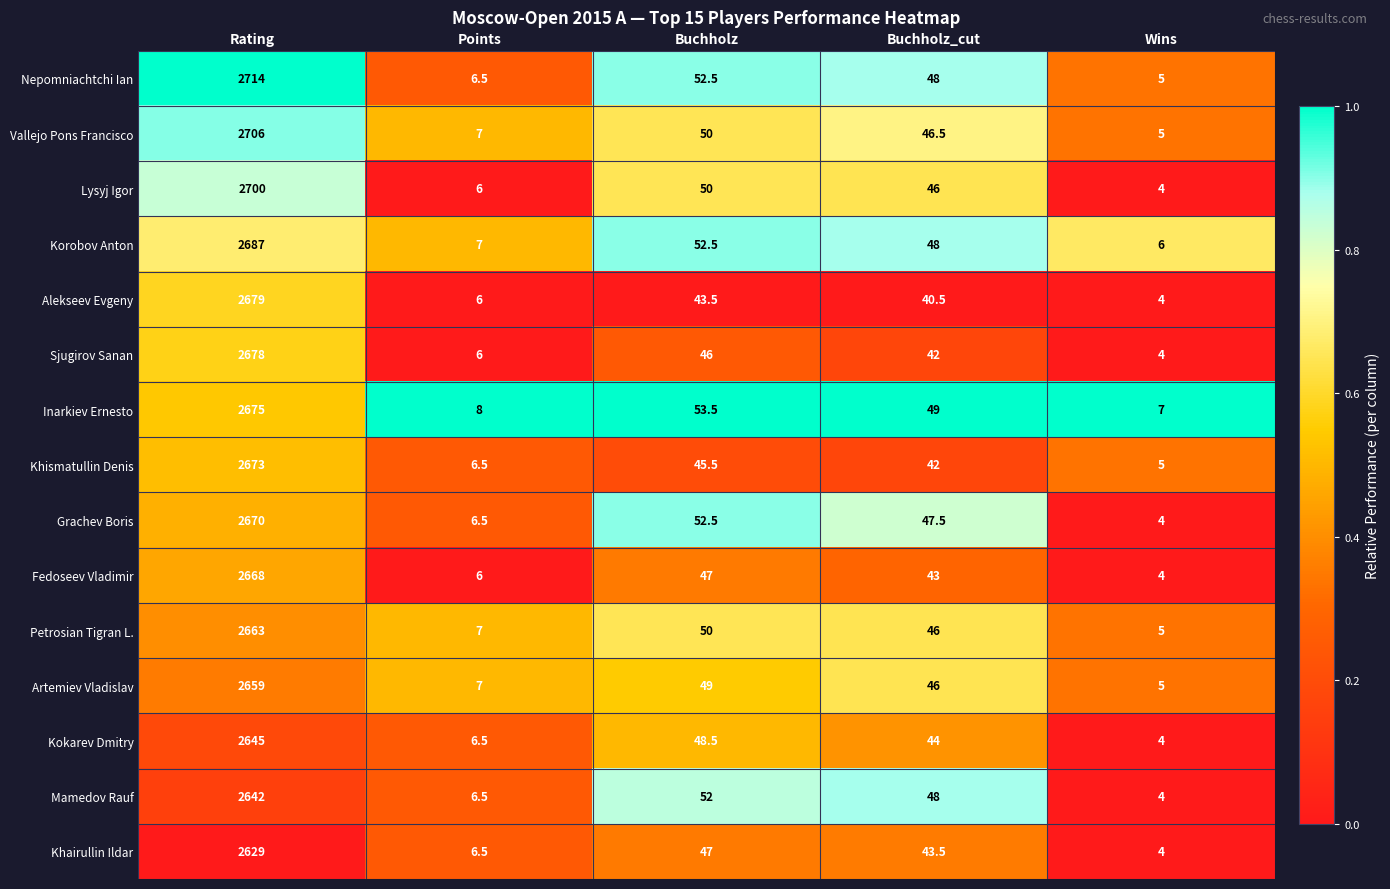

What is the sum of all Khismatullin Denis values?

2772.0